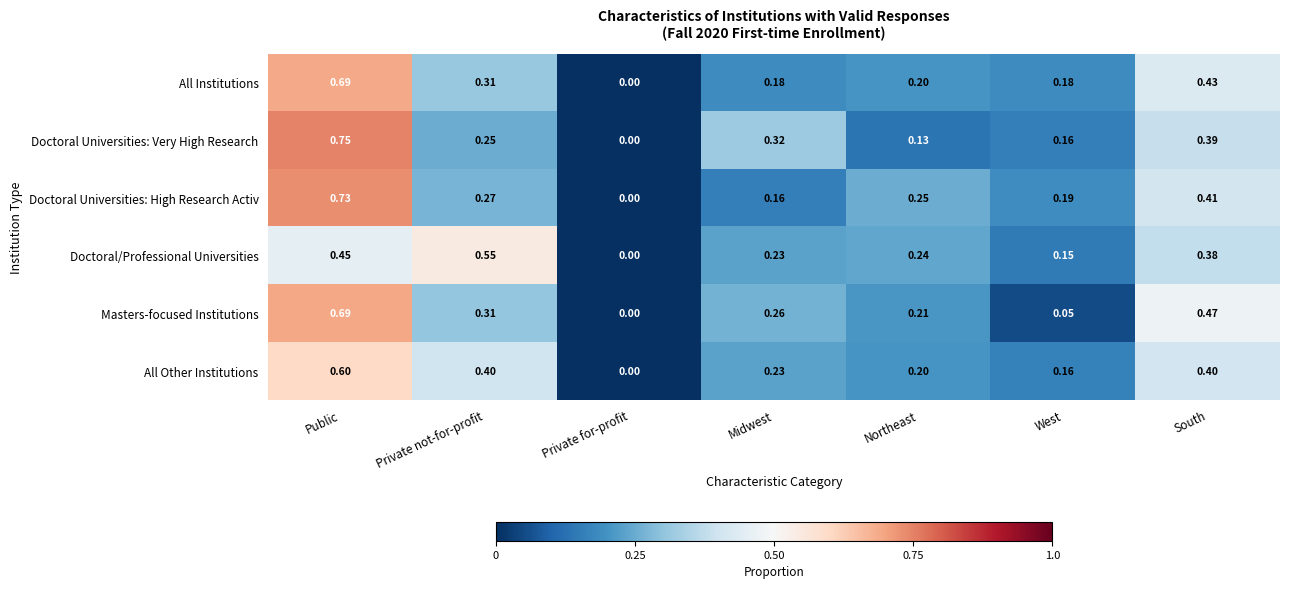

Which series has the largest range (max minus min)?

Doctoral Universities: Very High Research